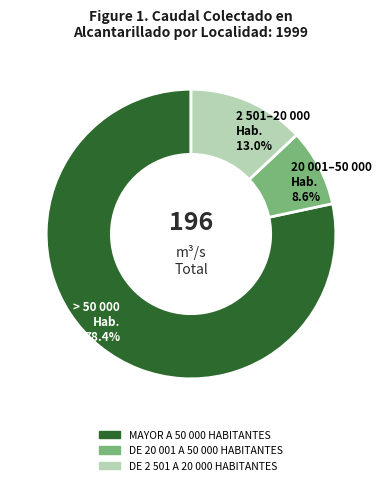

Is it true that DE 20 001 A 50 000 HABITANTES is 2% of the pie?

False